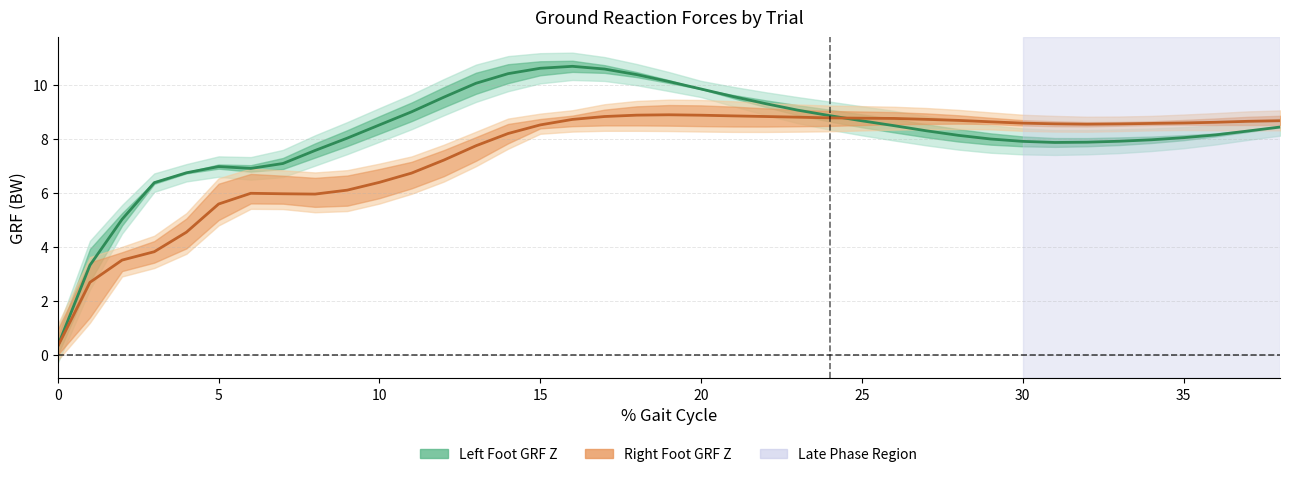

Is it true that Right Foot (mean) equals 3.4 at 40?

False